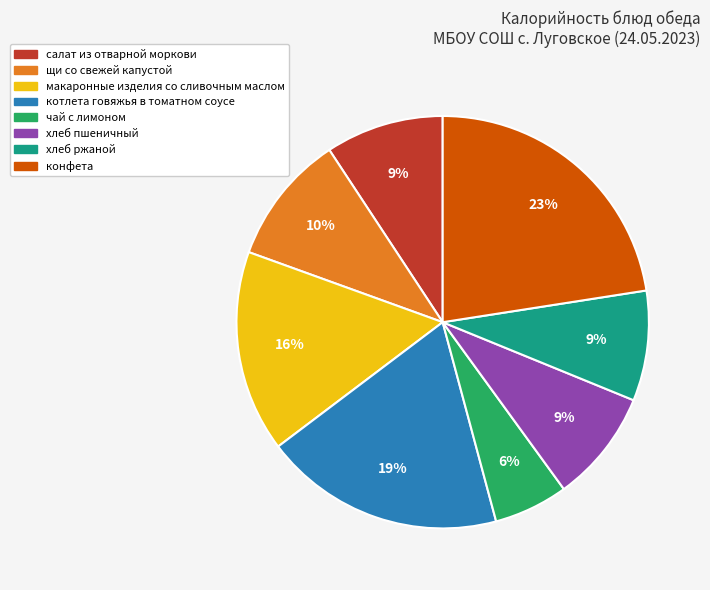

What is the largest slice in the pie chart?

конфета